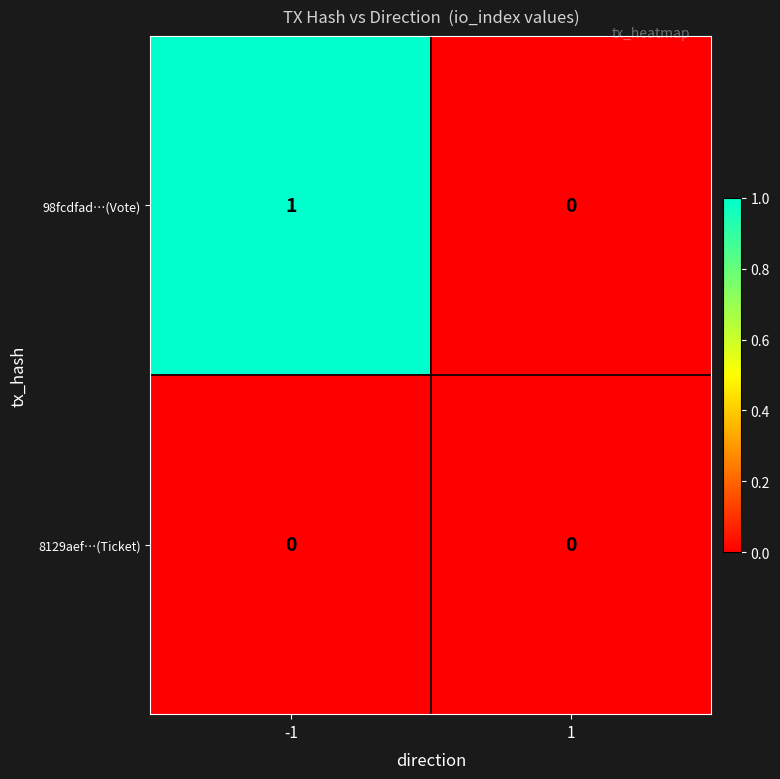

Which series has the largest total across all categories?

98fcdfad…(Vote)